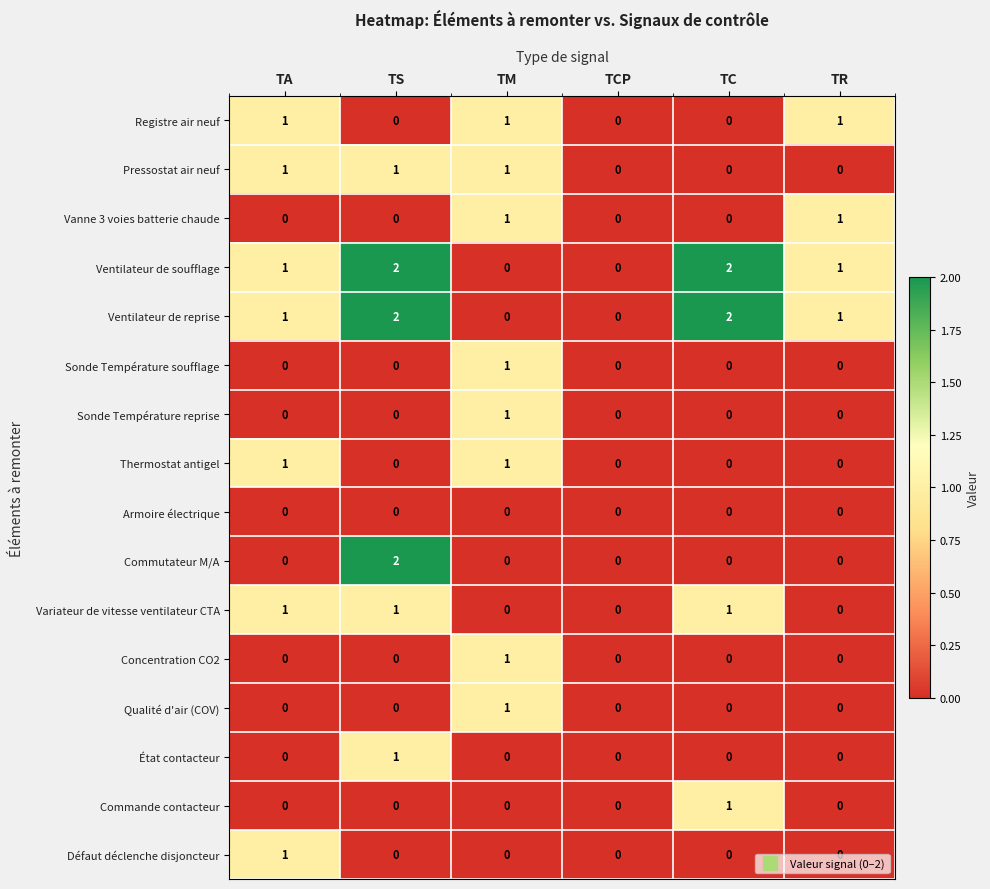

Which category has the highest value in the Concentration CO2 series?

TM